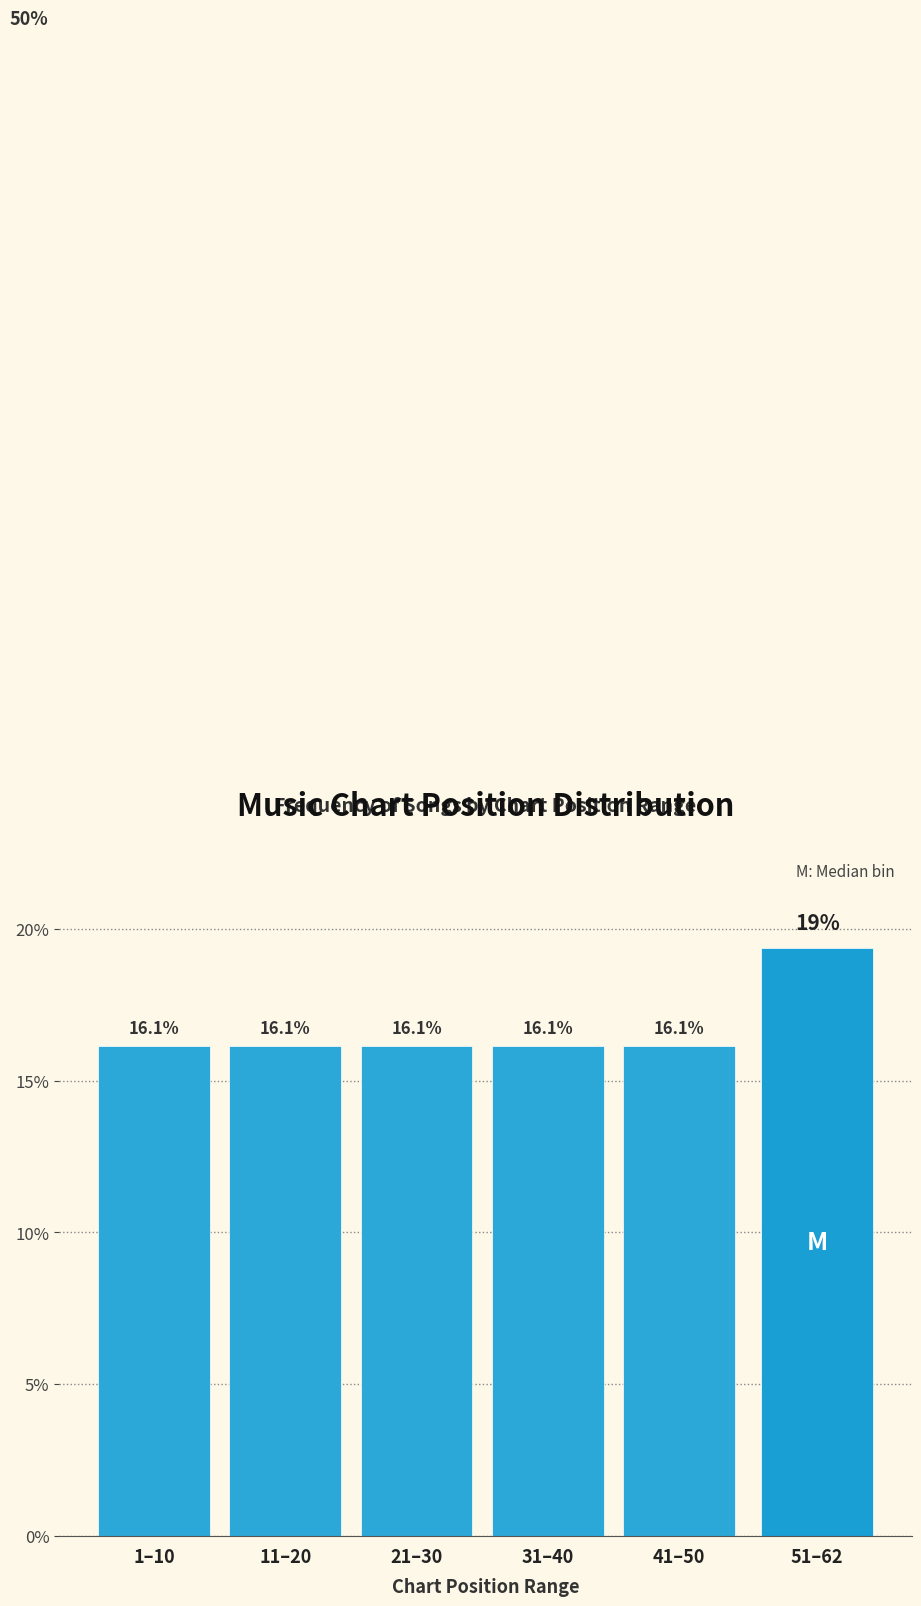

Reading left to right, extract all data points from this chart.

1–10=16.1	11–20=16.1	21–30=16.1	31–40=16.1	41–50=16.1	51–62=19.4